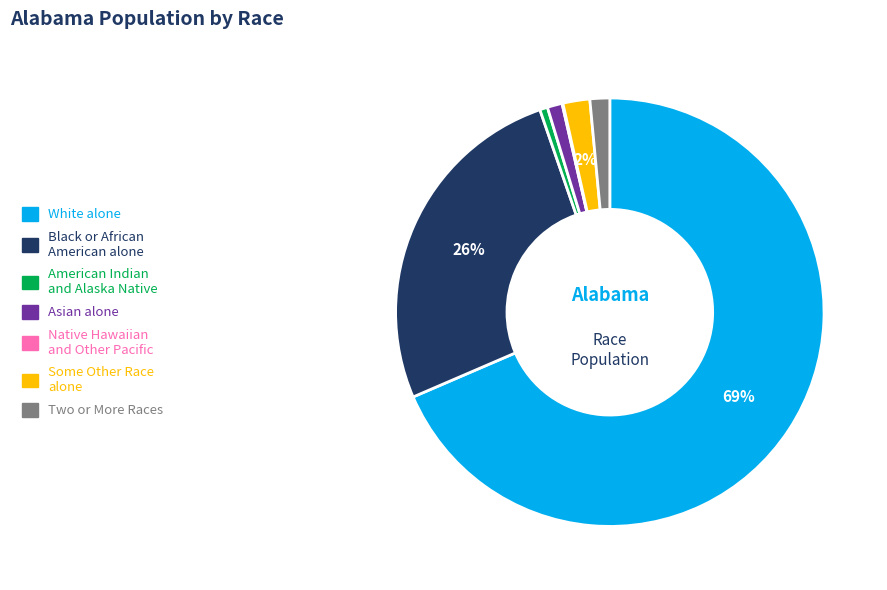

Is there a majority slice in this chart?

Yes